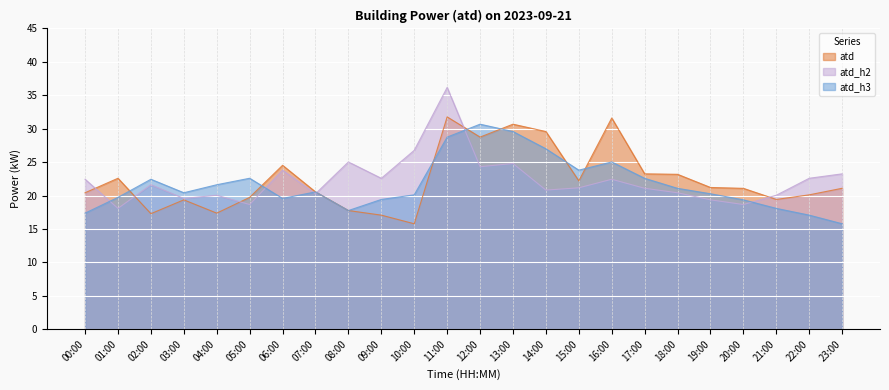

What is the value of the atd_h2 point at the 22nd from the left?

20.1